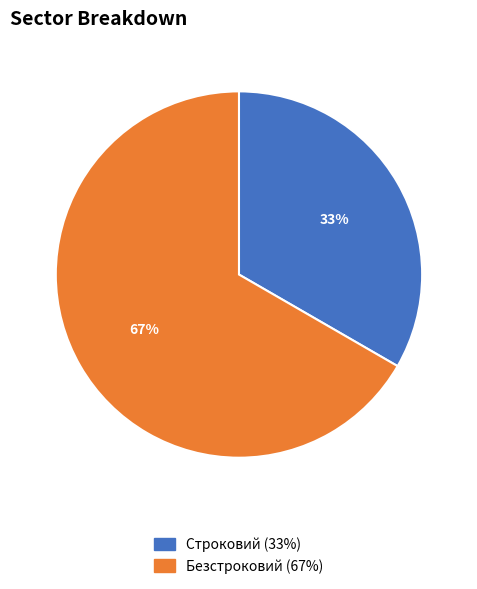

Is it true that Безстроковий is 67% of the pie?

True